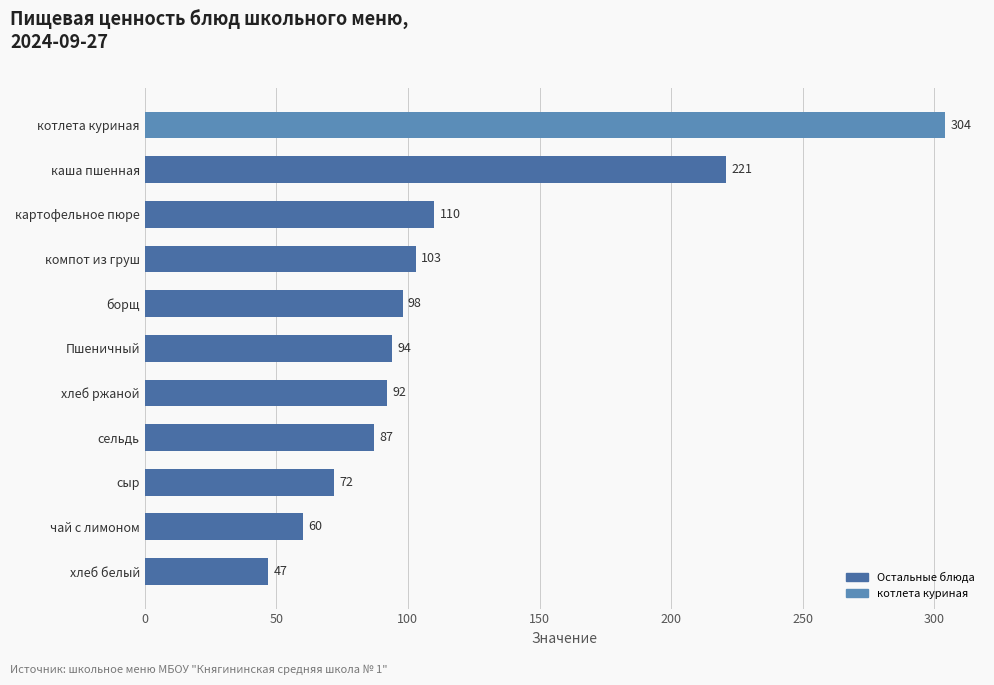

What is the sum of all values?

1288